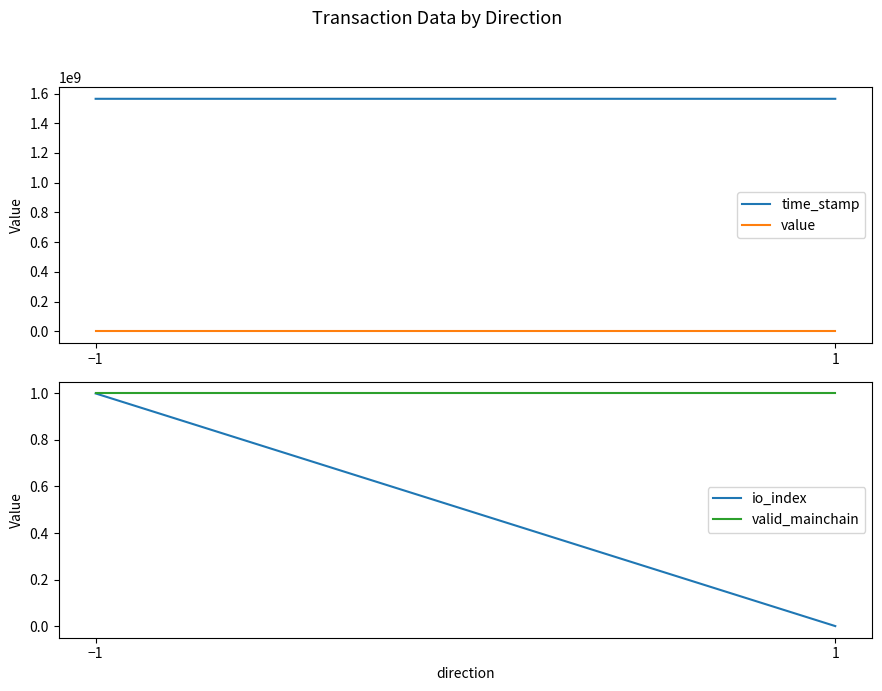

What is the spread (max minus min) of values at −1?

1564391091.5